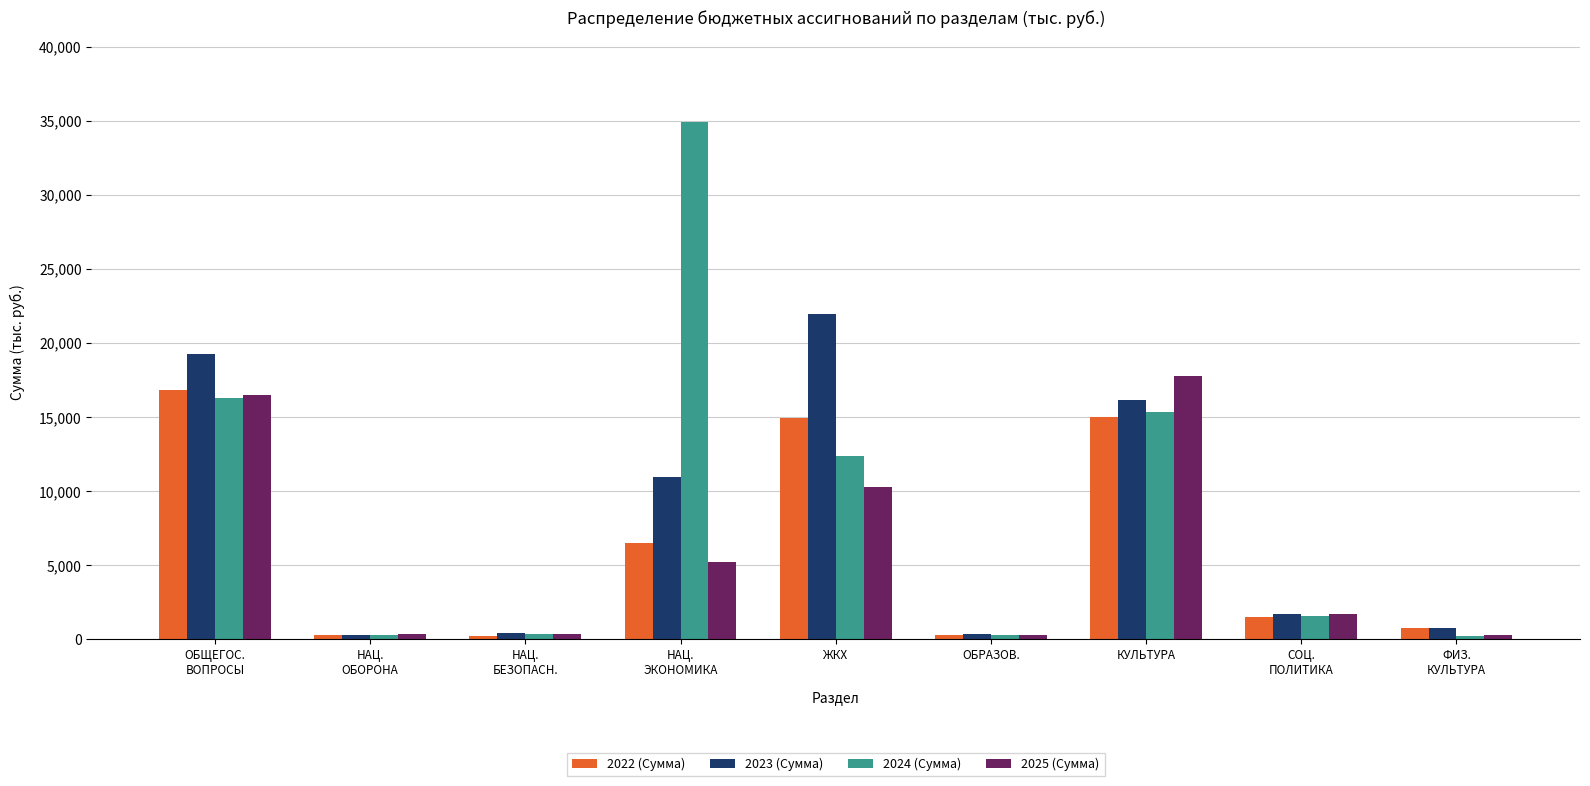

Is it true that 2024 (Сумма) equals 200.0 at ФИЗ.
КУЛЬТУРА?

True